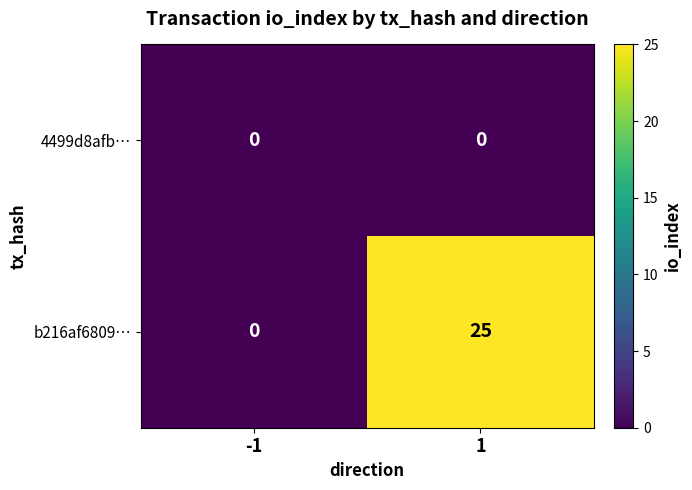

The value of 4499d8afb… at 1 is 0. True or false?

True